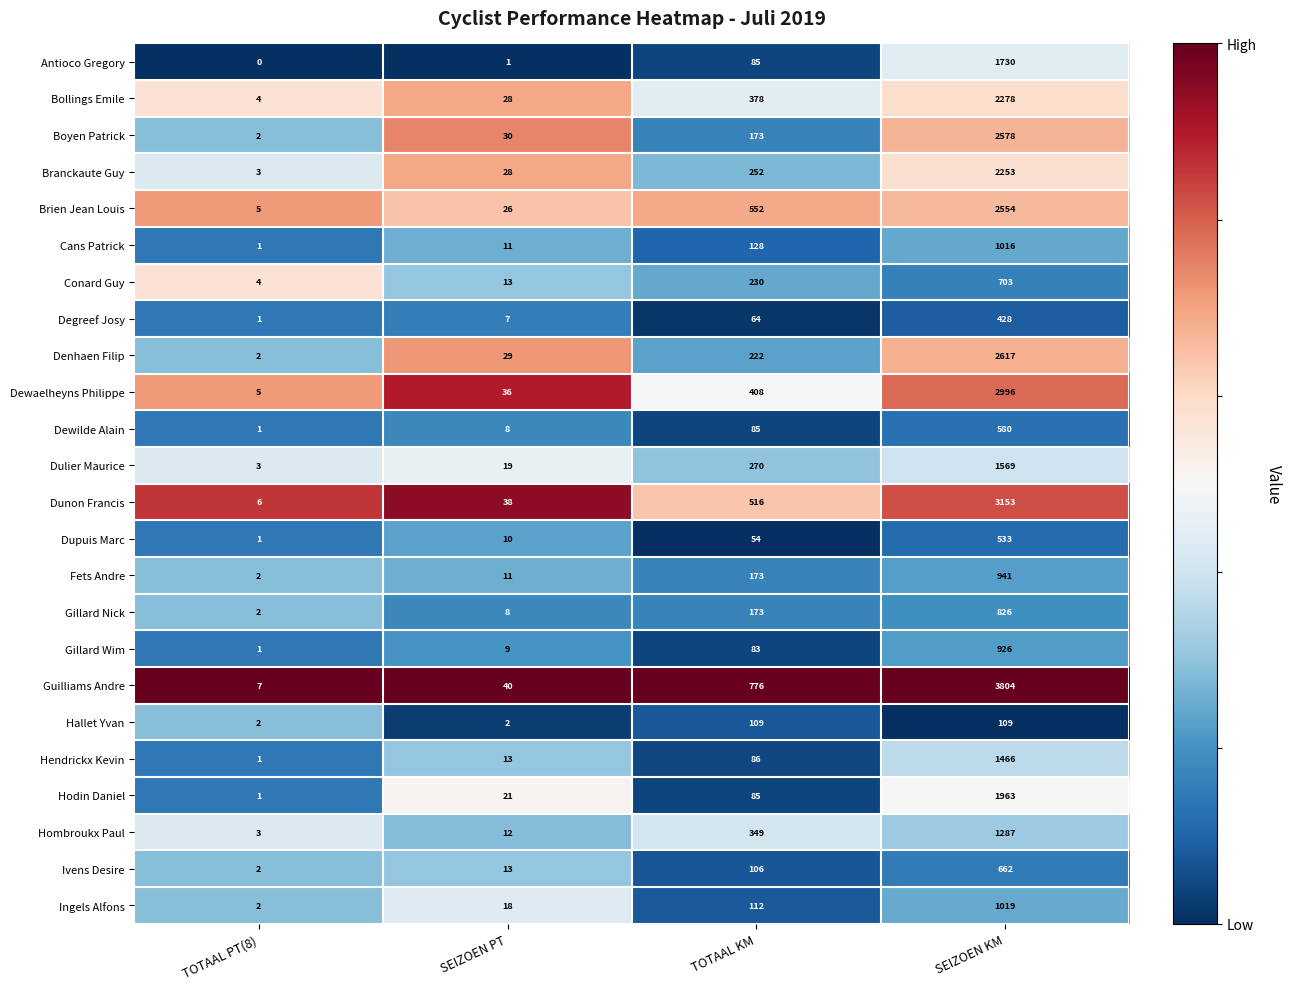

What is the difference between the Branckaute Guy values at SEIZOEN KM and TOTAAL PT(8)?

2250